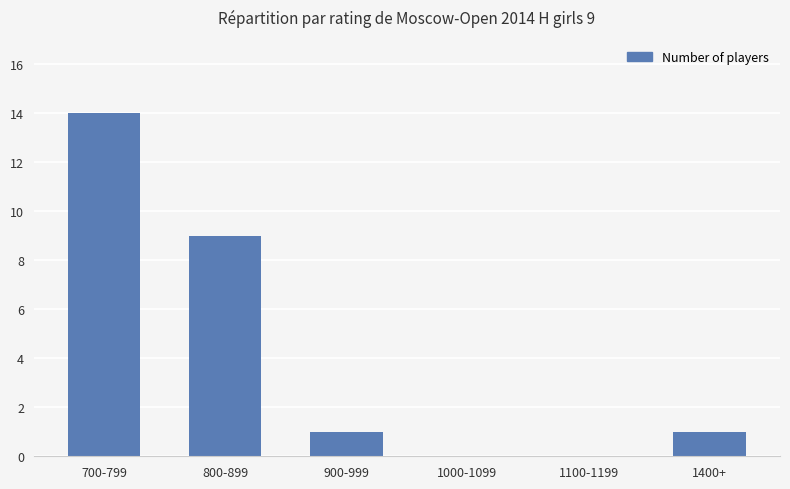

What is the sum of all values?

25